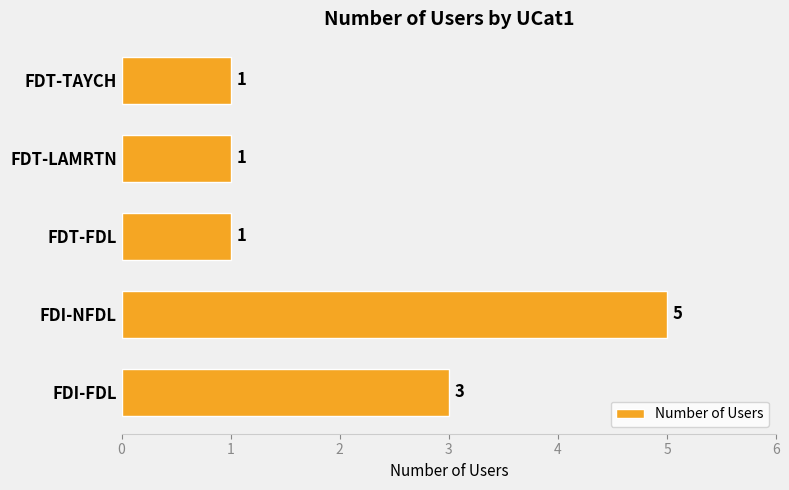

Reading bottom to top, what are all the values shown in this chart?

FDI-FDL=3	FDI-NFDL=5	FDT-FDL=1	FDT-LAMRTN=1	FDT-TAYCH=1